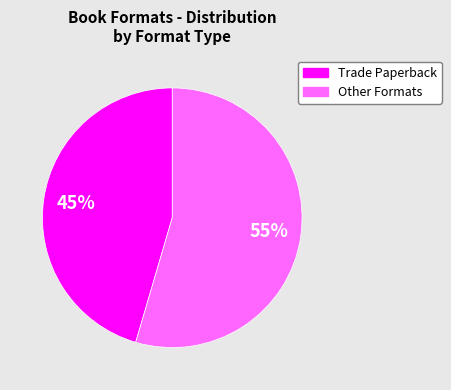

Do Other Formats and Trade Paperback together represent more than half of the pie?

Yes